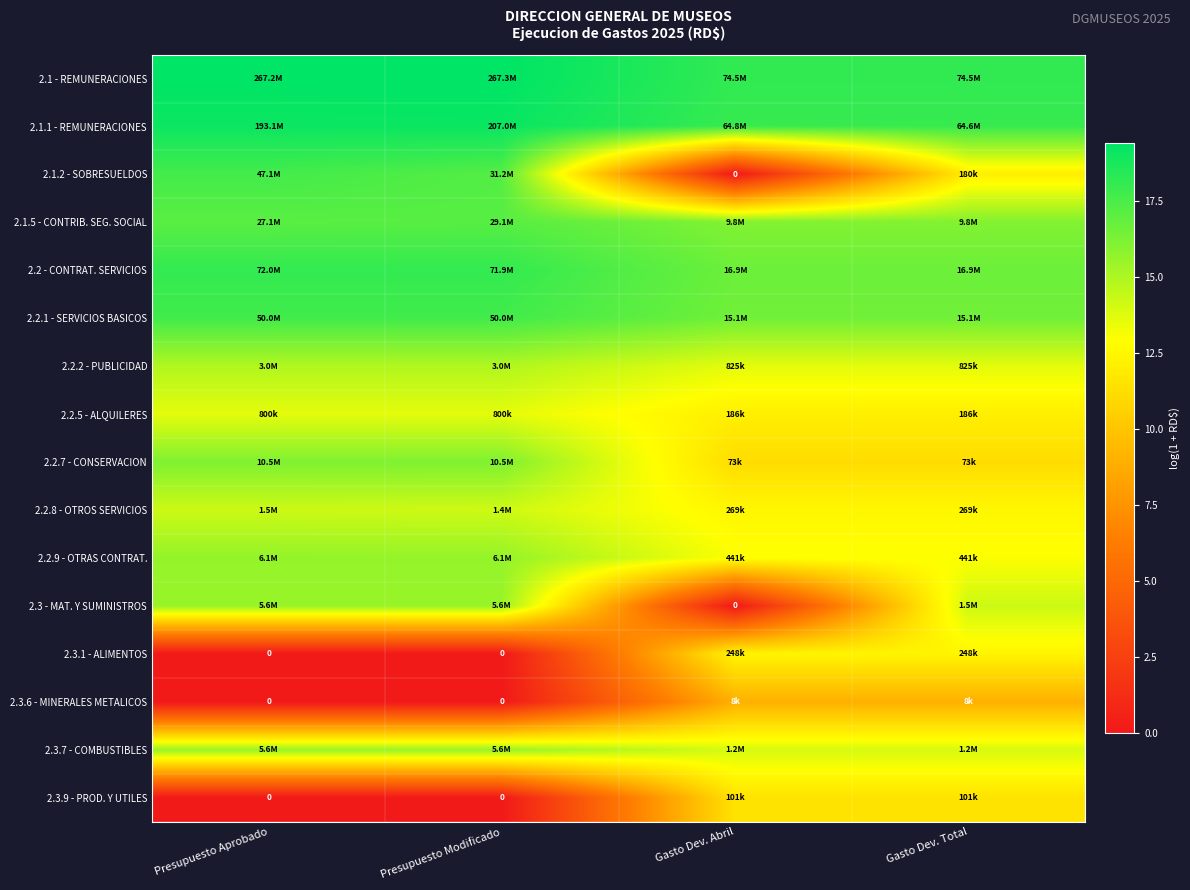

What is the maximum value for 2.1.1 - REMUNERACIONES?

19.1